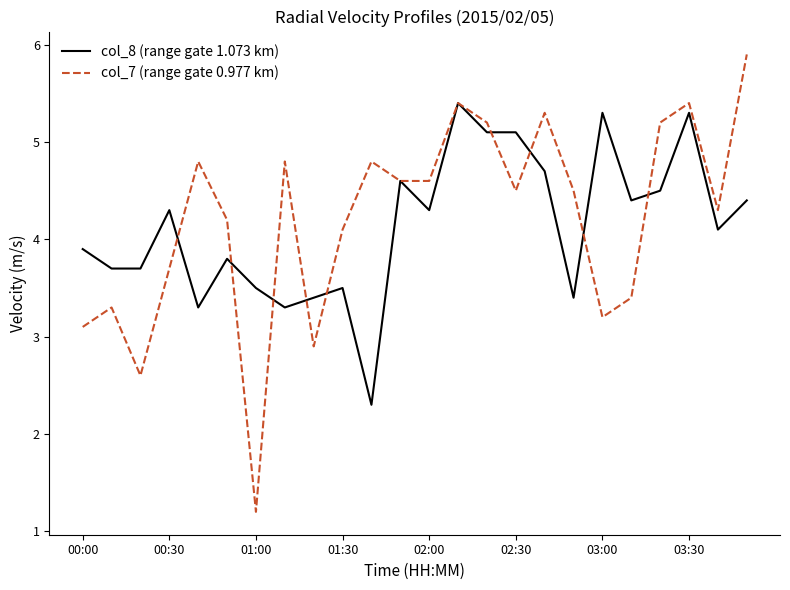

True or false: col_8 (range gate 1.073 km) and col_7 (range gate 0.977 km) cross at least once.

True